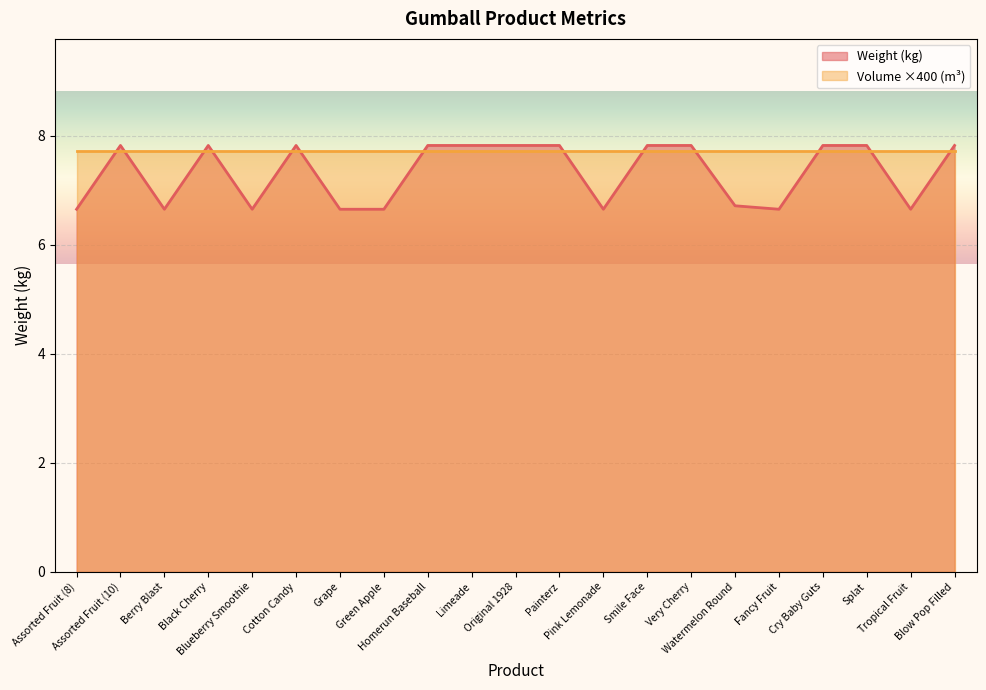

Where is the data nearest to the value 7?

Watermelon Round